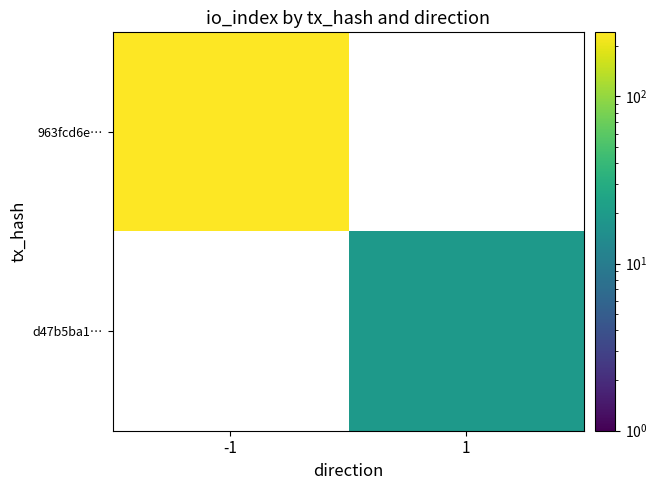

True or false: 963fcd6e… has a value of 403.7 at -1.

False